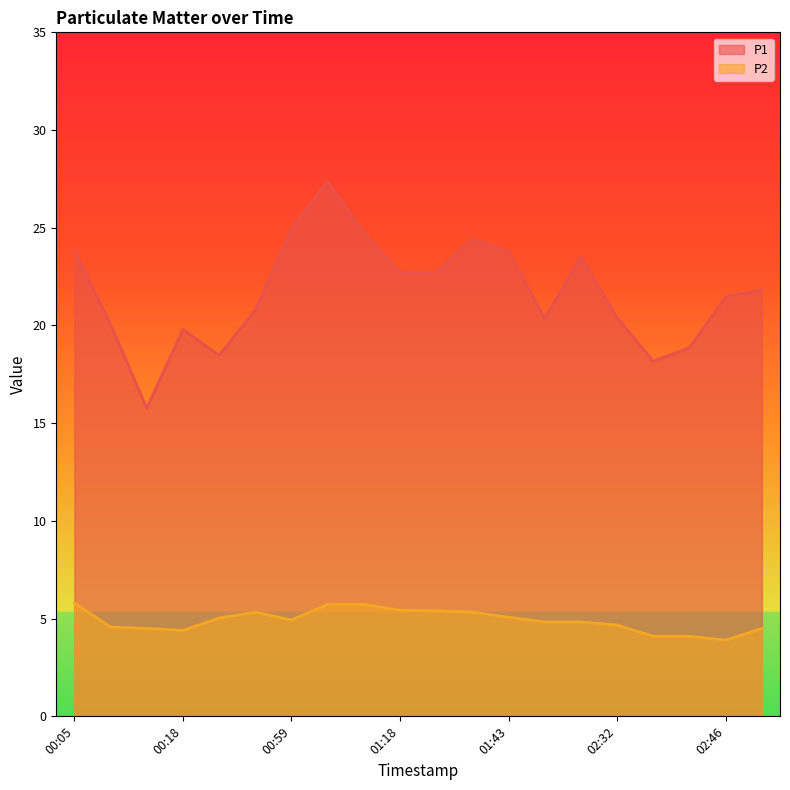

At 00:09, list the series in order from largest to smallest.

P1, P2